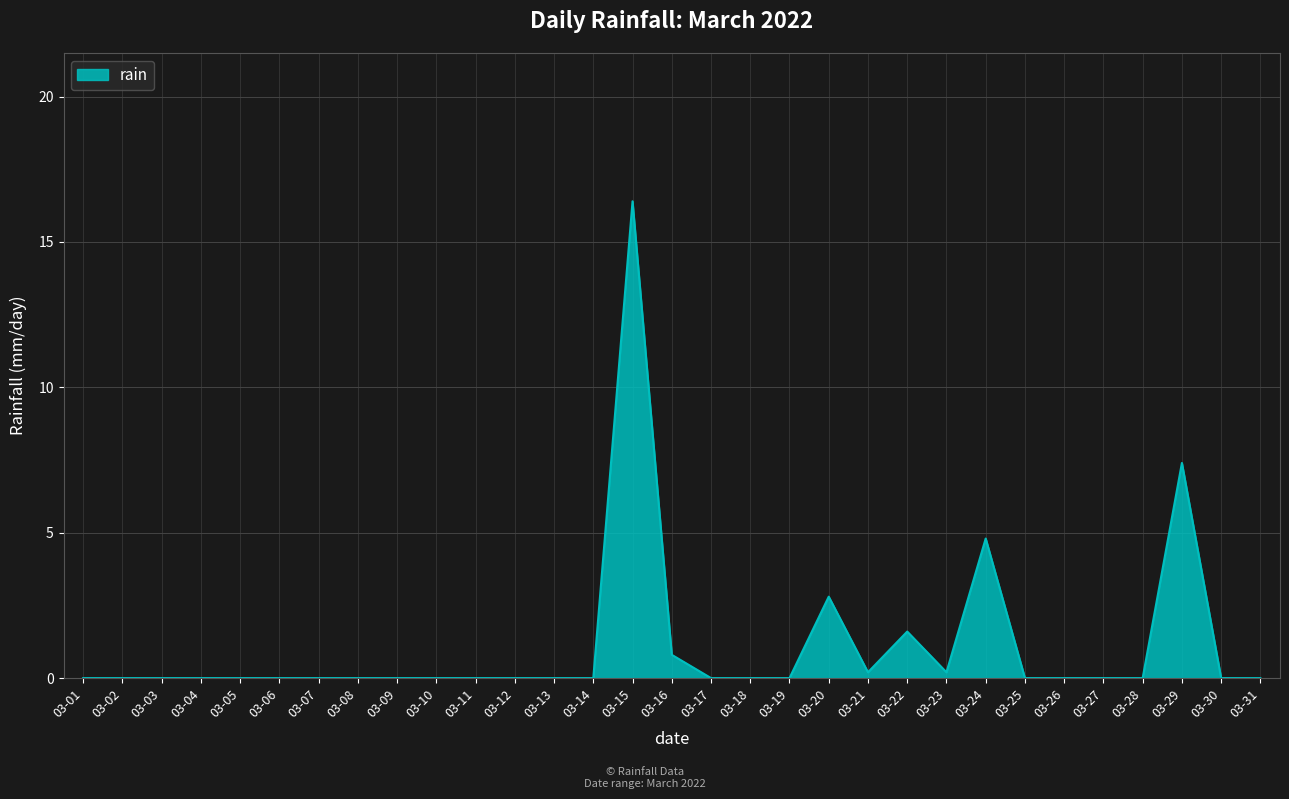

The chart shows a value of 7.8 at 03-01. True or false?

False